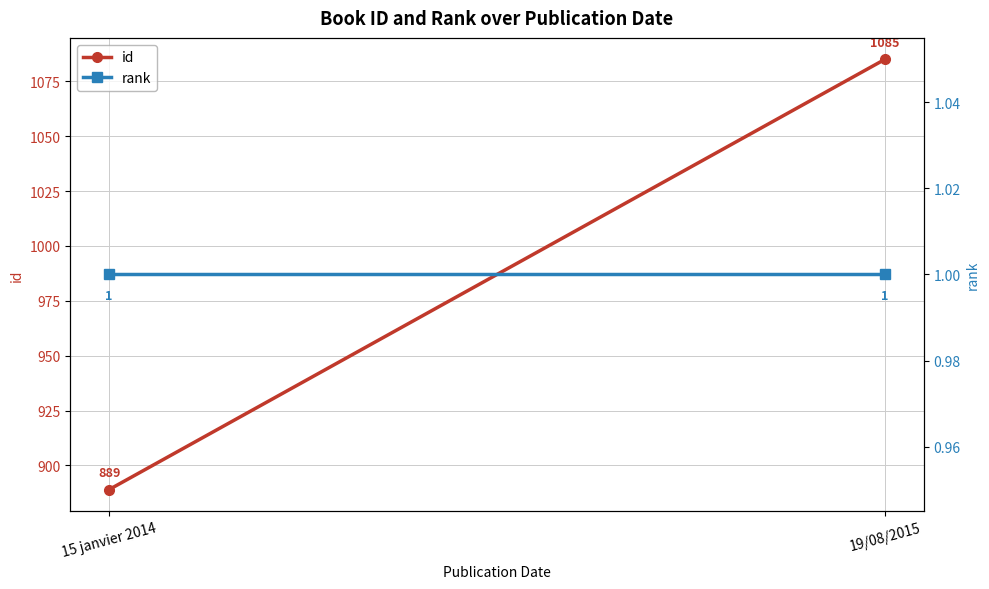

Where is rank nearest to the value 1?

15 janvier 2014